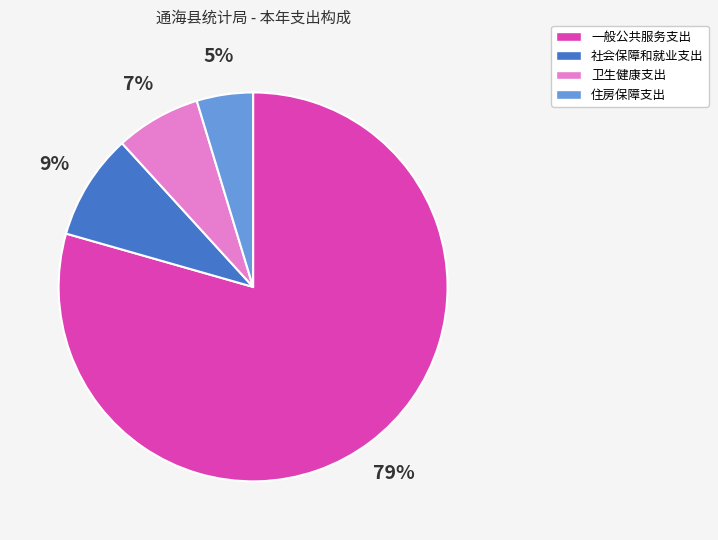

What is the majority slice?

一般公共服务支出